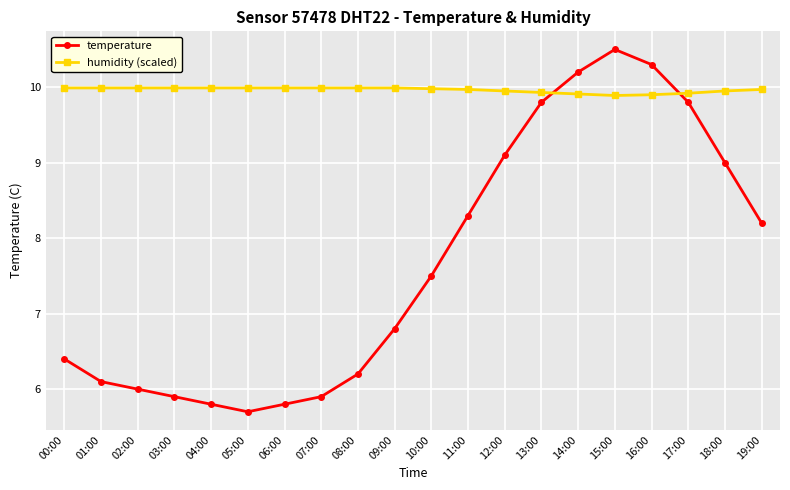

What is the difference between the highest and lowest values at 16:00?

0.4